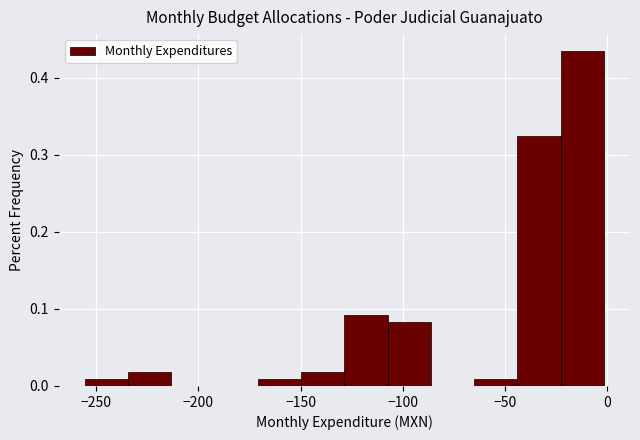

Reading left to right, transcribe this chart: for each bar, give the range it covers on the x-axis and its height. Neither the bar edges nor the heights are printed on the chart, so give them approximately, as read against the axes.

-255 to -235: under 0.01
-235 to -215: 0.02
-215 to -190: 0
-190 to -170: 0
-170 to -150: under 0.01
-150 to -130: 0.02
-130 to -105: 0.09
-105 to -85: 0.08
-85 to -65: 0
-65 to -45: under 0.01
-45 to -25: 0.32
-25 to 0: 0.44